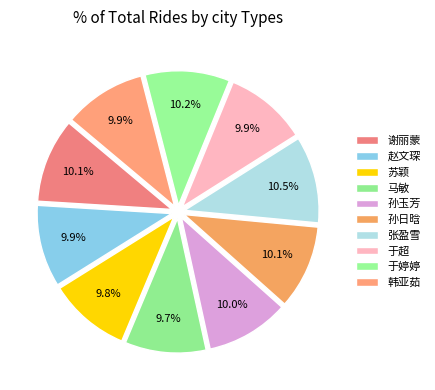

How many slices are in this pie chart?

10